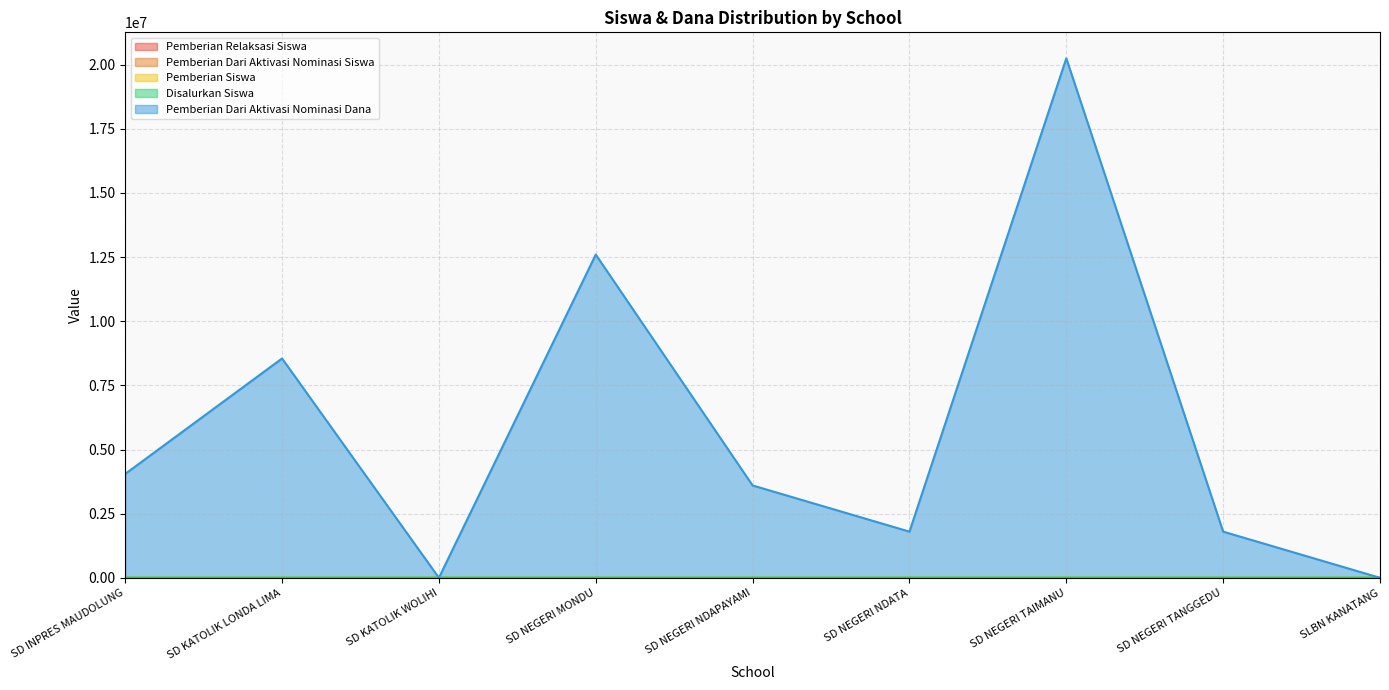

Reading left to right, what are all the values shown in this chart?

Pemberian Relaksasi Siswa: SD INPRES MAUDOLUNG=4	SD KATOLIK LONDA LIMA=19	SD KATOLIK WOLIHI=10	SD NEGERI MONDU=15	SD NEGERI NDAPAYAMI=12	SD NEGERI NDATA=0	SD NEGERI TAIMANU=35	SD NEGERI TANGGEDU=5	SLBN KANATANG=1
Pemberian Dari Aktivasi Nominasi Siswa: SD INPRES MAUDOLUNG=9	SD KATOLIK LONDA LIMA=19	SD KATOLIK WOLIHI=0	SD NEGERI MONDU=28	SD NEGERI NDAPAYAMI=8	SD NEGERI NDATA=4	SD NEGERI TAIMANU=45	SD NEGERI TANGGEDU=4	SLBN KANATANG=0
Pemberian Siswa: SD INPRES MAUDOLUNG=13	SD KATOLIK LONDA LIMA=73	SD KATOLIK WOLIHI=12	SD NEGERI MONDU=60	SD NEGERI NDAPAYAMI=59	SD NEGERI NDATA=53	SD NEGERI TAIMANU=124	SD NEGERI TANGGEDU=42	SLBN KANATANG=14
Disalurkan Siswa: SD INPRES MAUDOLUNG=26	SD KATOLIK LONDA LIMA=111	SD KATOLIK WOLIHI=22	SD NEGERI MONDU=103	SD NEGERI NDAPAYAMI=79	SD NEGERI NDATA=57	SD NEGERI TAIMANU=204	SD NEGERI TANGGEDU=51	SLBN KANATANG=15
Pemberian Dari Aktivasi Nominasi Dana: SD INPRES MAUDOLUNG=4050000	SD KATOLIK LONDA LIMA=8550000	SD KATOLIK WOLIHI=0	SD NEGERI MONDU=12600000	SD NEGERI NDAPAYAMI=3600000	SD NEGERI NDATA=1800000	SD NEGERI TAIMANU=20250000	SD NEGERI TANGGEDU=1800000	SLBN KANATANG=0